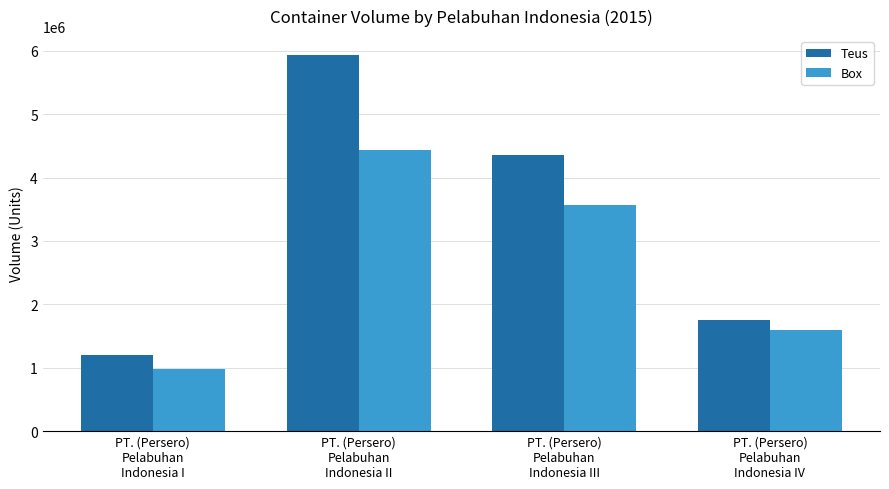

Where does the Teus series first go above 4360669?

PT. (Persero)
Pelabuhan
Indonesia II